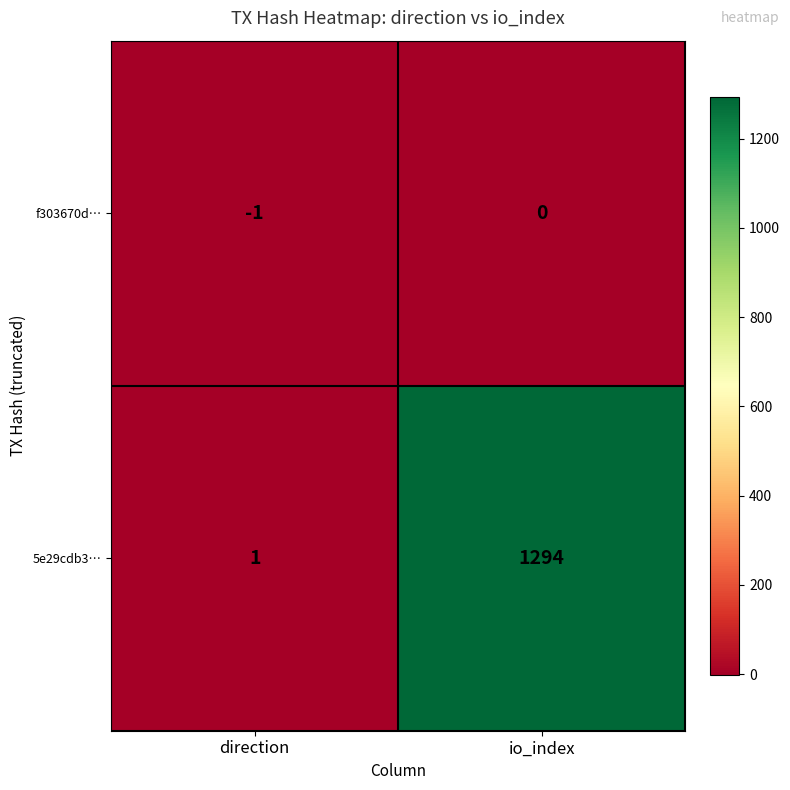

Reading left to right, extract all data points from this chart.

f303670d…: direction=-1	io_index=0
5e29cdb3…: direction=1	io_index=1294